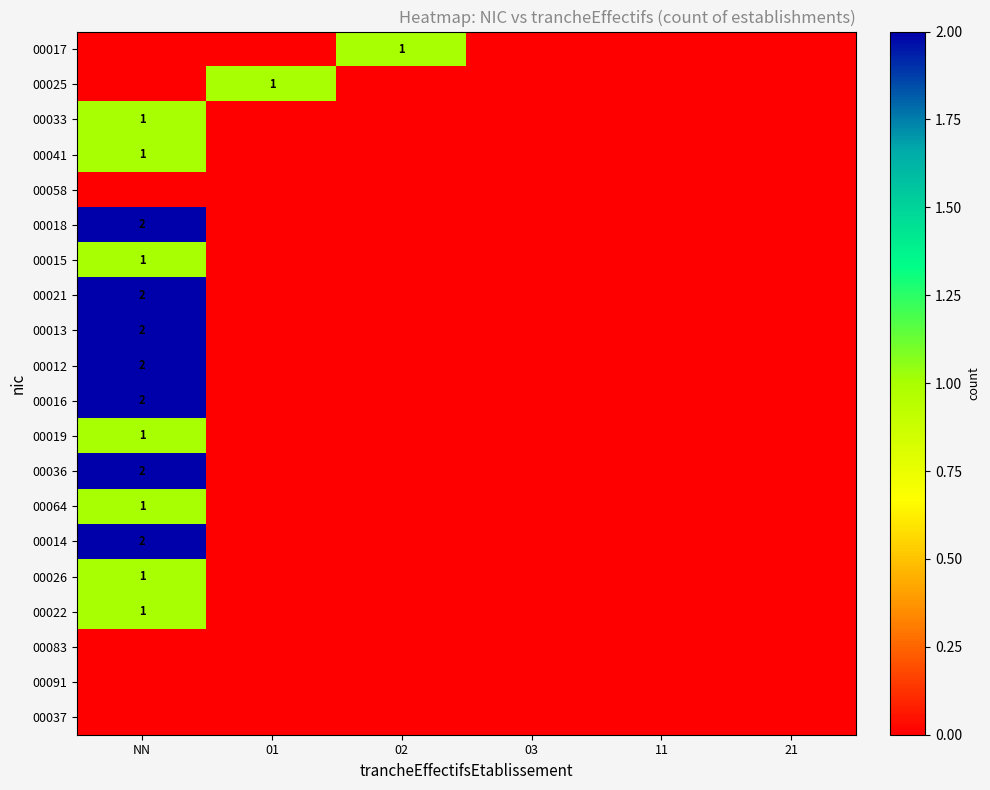

Is it true that 00026 equals 2 at NN?

False